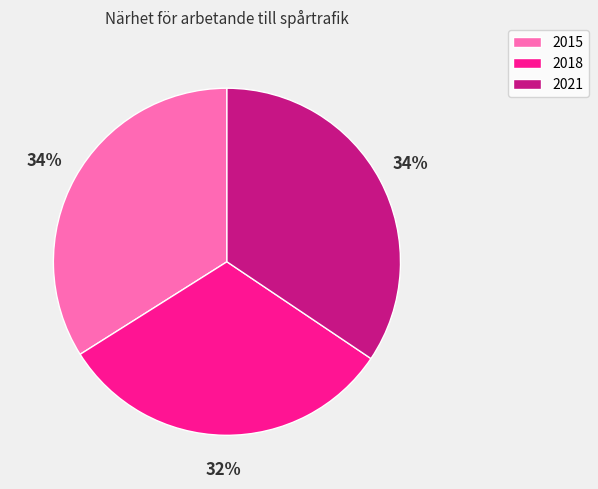

Between 2018 and 2021, which is larger?

2021